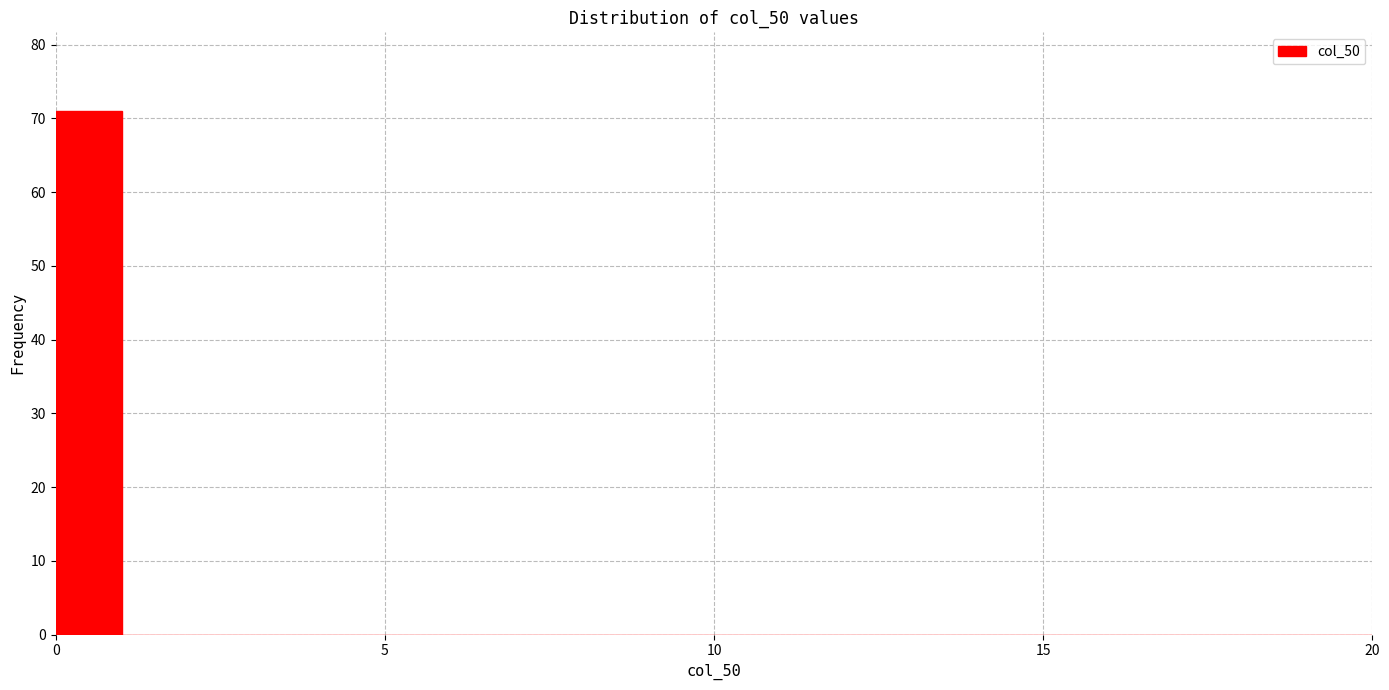

Around what value on the x-axis is the tallest bar? Give the approximate position of its centre, as read against the axis.

0.5